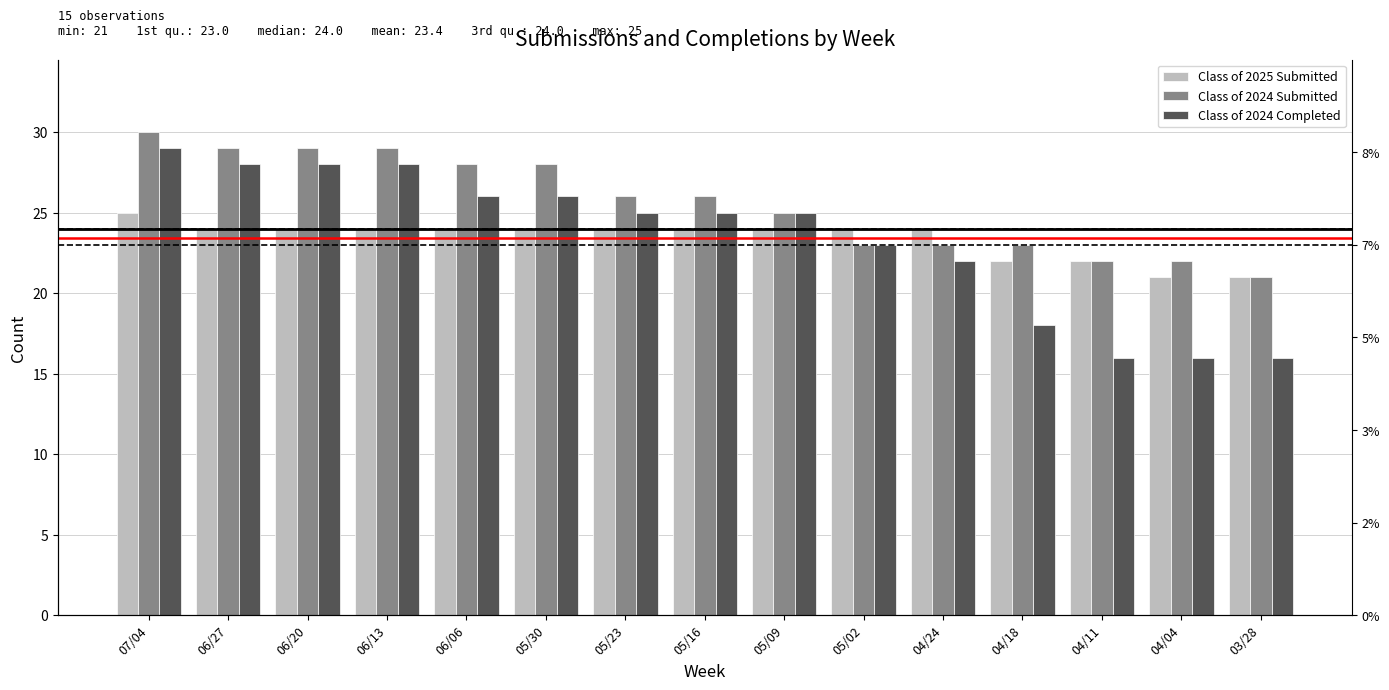

List the labels in order of Class of 2024 Submitted value, largest first.

07/04, 06/27, 06/20, 06/13, 06/06, 05/30, 05/23, 05/16, 05/09, 05/02, 04/24, 04/18, 04/11, 04/04, 03/28